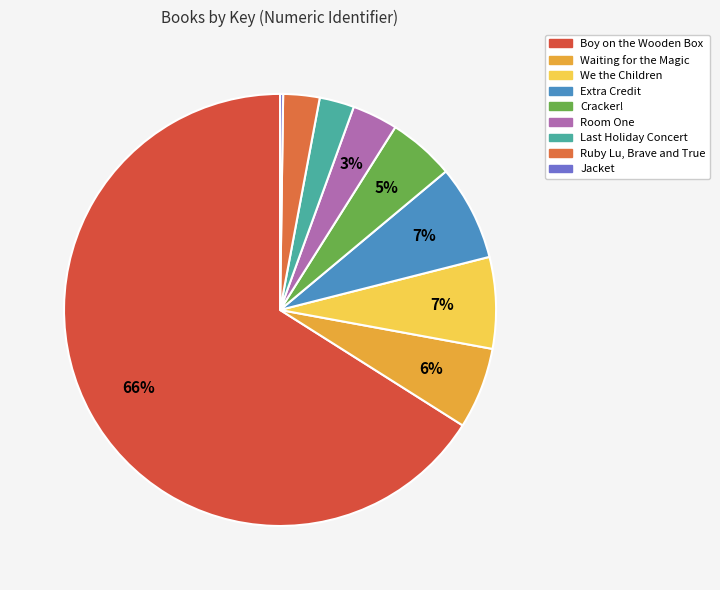

Does any single category account for the majority?

Yes